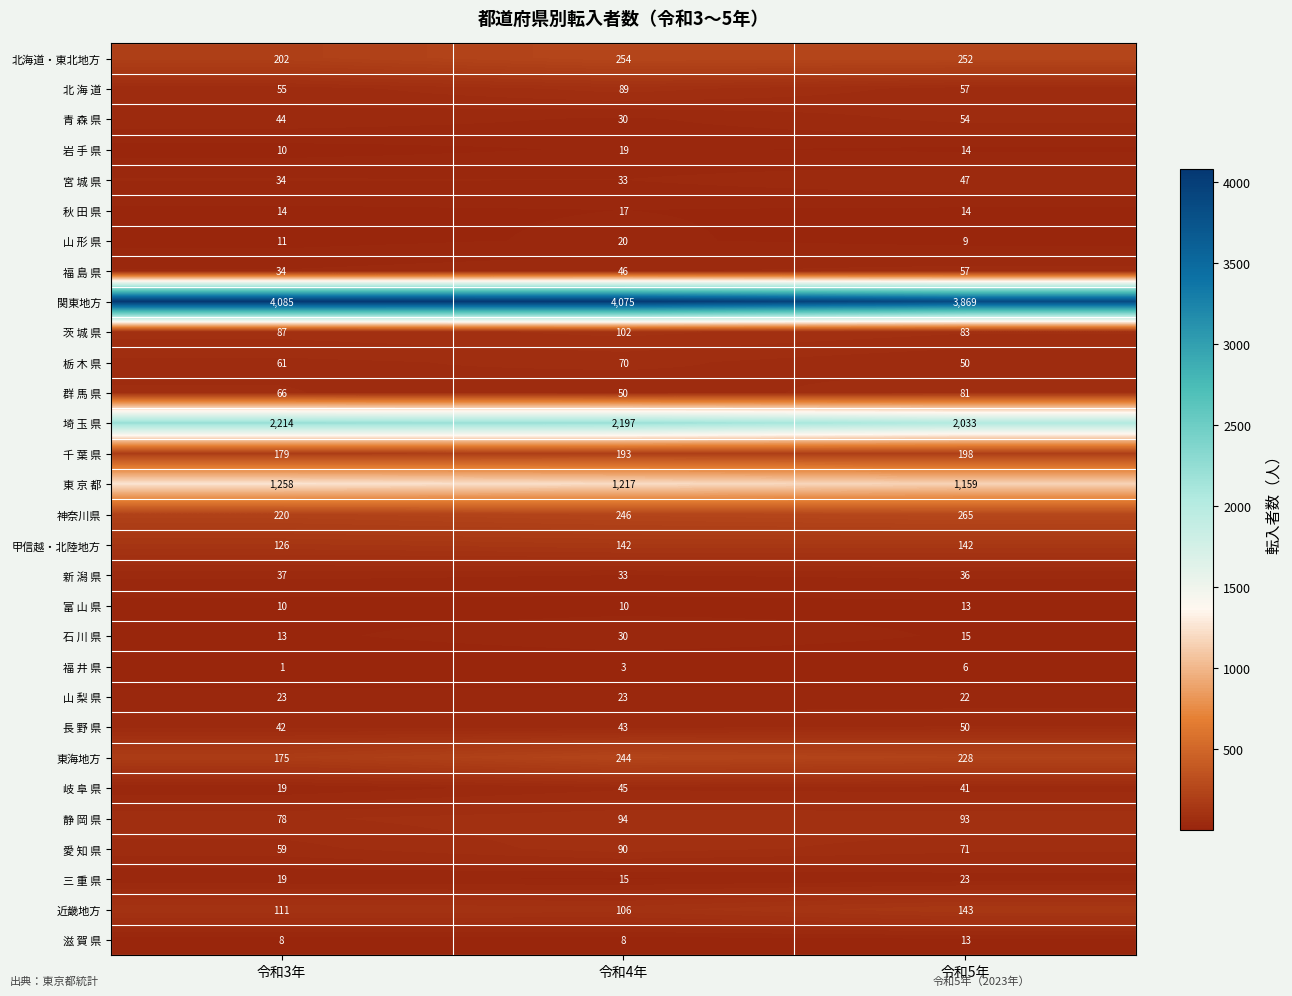

What is the spread (max minus min) of values at 令和5年?

3863